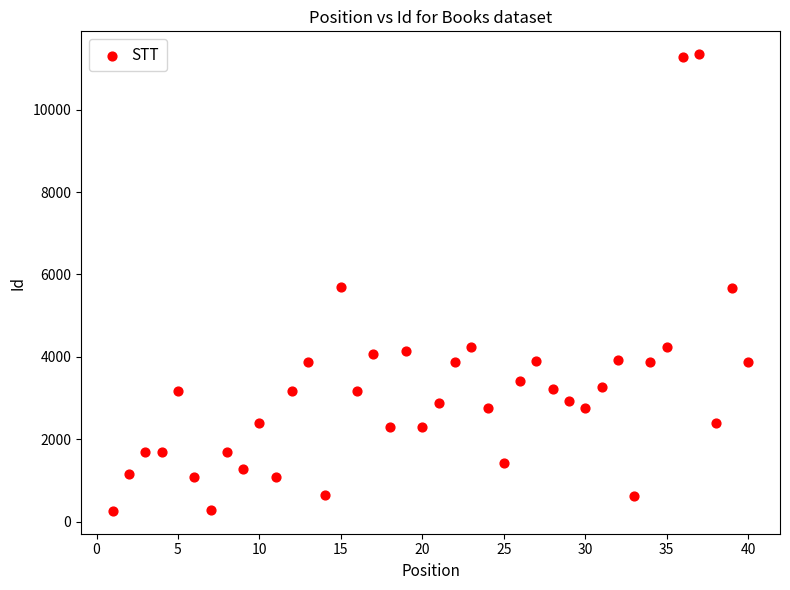

What is the range of X values (max minus min)?

39